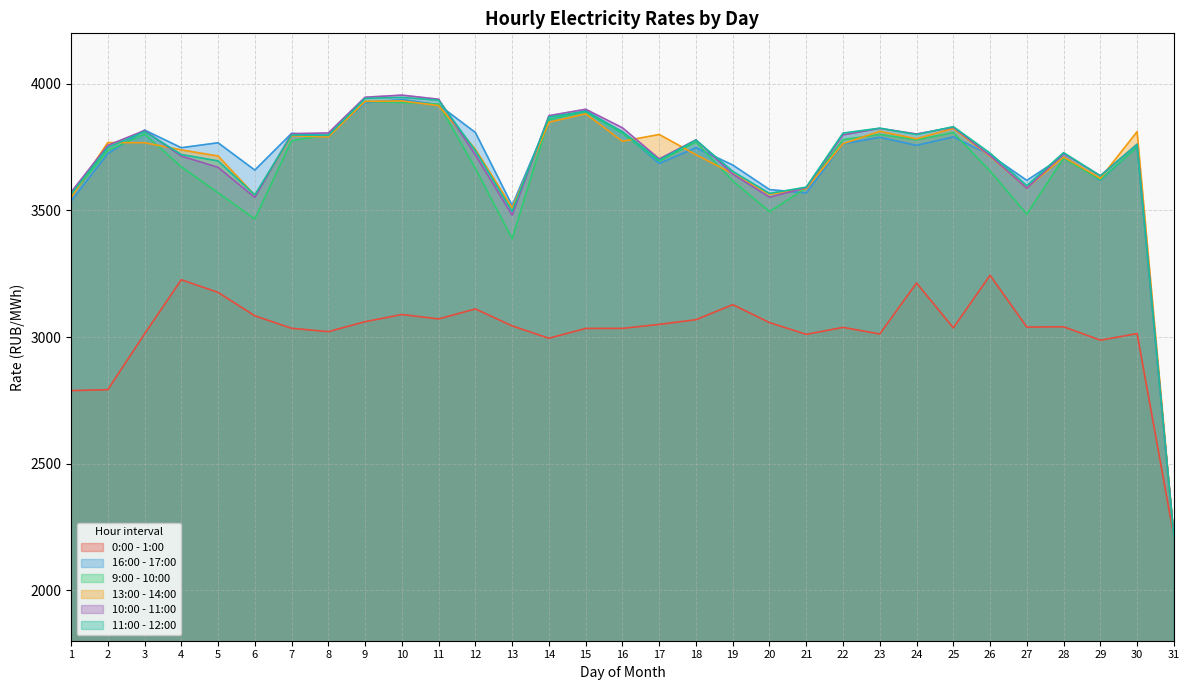

What is the total value across all series at 15?

22491.4